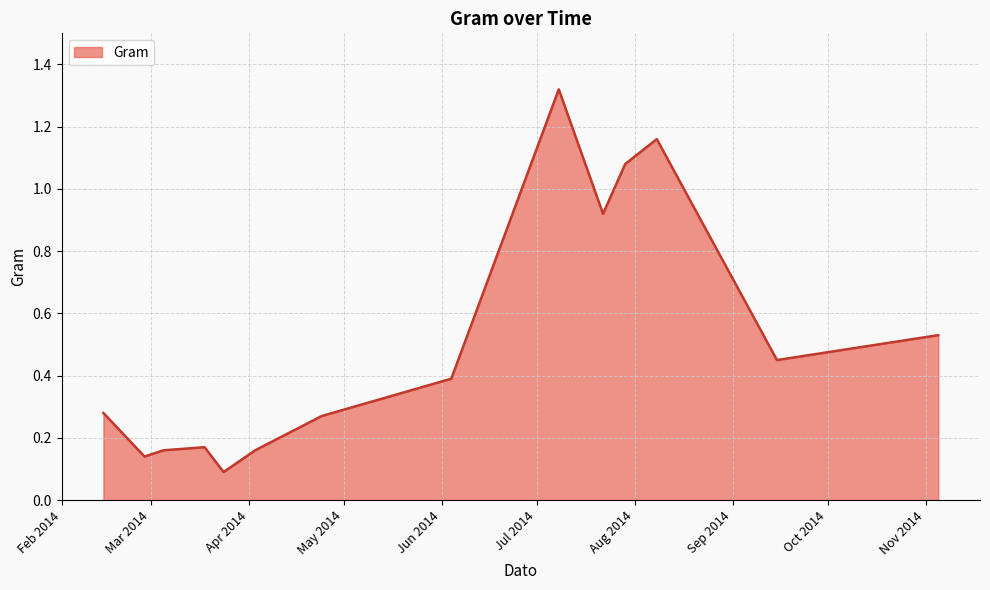

Count the number of data series in this chart.

1